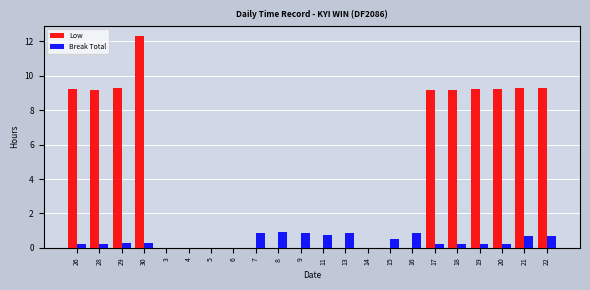

Which series changed the most between 5 and 17?

Low